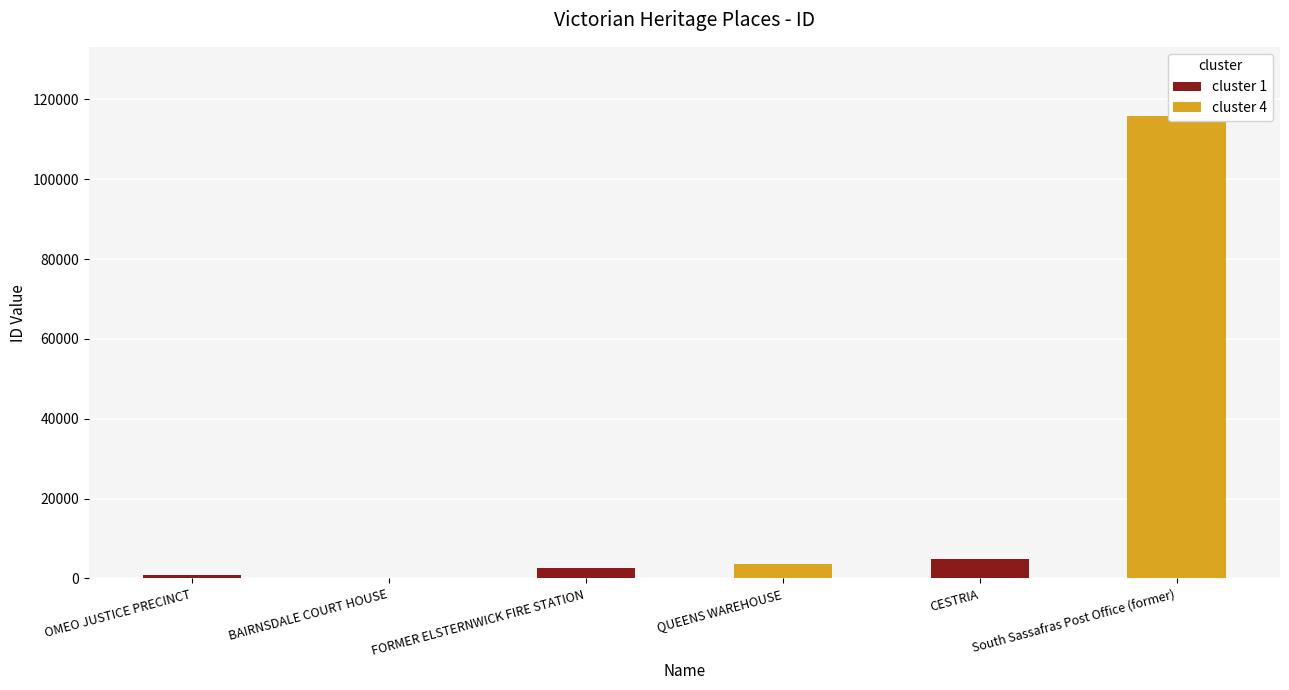

How many bars are there in total?

6